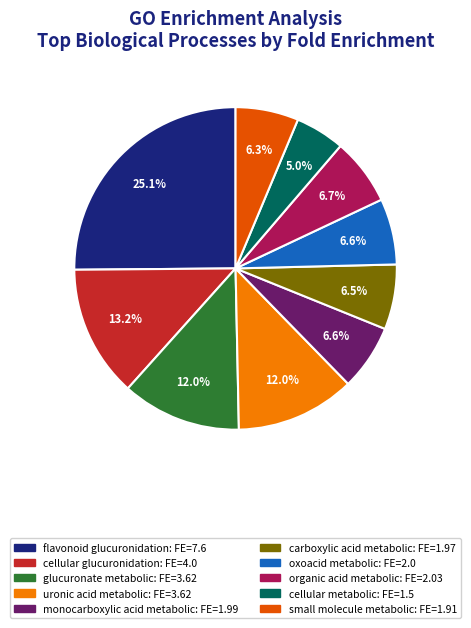

How many segments does this pie chart have?

10